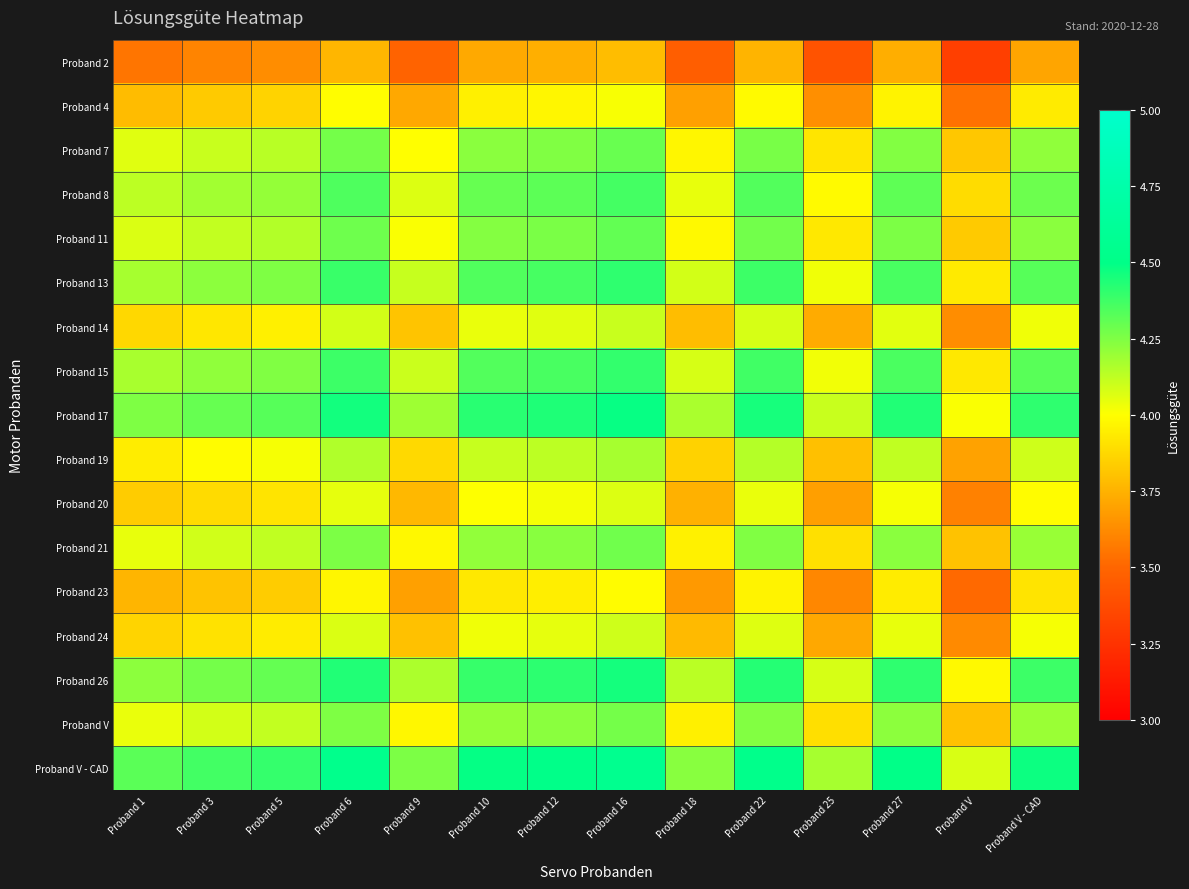

Reading left to right, what are all the values shown in this chart?

Proband 2: Proband 1=3.6	Proband 3=3.6	Proband 5=3.6	Proband 6=3.8	Proband 9=3.5	Proband 10=3.7	Proband 12=3.7	Proband 16=3.8	Proband 18=3.5	Proband 22=3.8	Proband 25=3.4	Proband 27=3.7	Proband V=3.3	Proband V - CAD=3.7
Proband 4: Proband 1=3.8	Proband 3=3.8	Proband 5=3.9	Proband 6=4.0	Proband 9=3.7	Proband 10=4.0	Proband 12=4.0	Proband 16=4.0	Proband 18=3.7	Proband 22=4.0	Proband 25=3.6	Proband 27=4.0	Proband V=3.5	Proband V - CAD=3.9
Proband 7: Proband 1=4.1	Proband 3=4.1	Proband 5=4.1	Proband 6=4.3	Proband 9=4.0	Proband 10=4.2	Proband 12=4.2	Proband 16=4.3	Proband 18=4.0	Proband 22=4.3	Proband 25=3.9	Proband 27=4.2	Proband V=3.8	Proband V - CAD=4.2
Proband 8: Proband 1=4.1	Proband 3=4.2	Proband 5=4.2	Proband 6=4.3	Proband 9=4.1	Proband 10=4.3	Proband 12=4.3	Proband 16=4.4	Proband 18=4.0	Proband 22=4.3	Proband 25=4.0	Proband 27=4.3	Proband V=3.9	Proband V - CAD=4.3
Proband 11: Proband 1=4.1	Proband 3=4.1	Proband 5=4.1	Proband 6=4.3	Proband 9=4.0	Proband 10=4.2	Proband 12=4.3	Proband 16=4.3	Proband 18=4.0	Proband 22=4.3	Proband 25=3.9	Proband 27=4.3	Proband V=3.8	Proband V - CAD=4.2
Proband 13: Proband 1=4.2	Proband 3=4.2	Proband 5=4.3	Proband 6=4.4	Proband 9=4.1	Proband 10=4.3	Proband 12=4.4	Proband 16=4.4	Proband 18=4.1	Proband 22=4.4	Proband 25=4.0	Proband 27=4.4	Proband V=3.9	Proband V - CAD=4.3
Proband 14: Proband 1=3.9	Proband 3=3.9	Proband 5=4.0	Proband 6=4.1	Proband 9=3.8	Proband 10=4.0	Proband 12=4.1	Proband 16=4.1	Proband 18=3.8	Proband 22=4.1	Proband 25=3.7	Proband 27=4.1	Proband V=3.6	Proband V - CAD=4.0
Proband 15: Proband 1=4.2	Proband 3=4.2	Proband 5=4.2	Proband 6=4.4	Proband 9=4.1	Proband 10=4.3	Proband 12=4.4	Proband 16=4.4	Proband 18=4.1	Proband 22=4.4	Proband 25=4.0	Proband 27=4.4	Proband V=3.9	Proband V - CAD=4.3
Proband 17: Proband 1=4.3	Proband 3=4.3	Proband 5=4.3	Proband 6=4.5	Proband 9=4.2	Proband 10=4.4	Proband 12=4.4	Proband 16=4.5	Proband 18=4.2	Proband 22=4.5	Proband 25=4.1	Proband 27=4.4	Proband V=4.0	Proband V - CAD=4.4
Proband 19: Proband 1=3.9	Proband 3=4.0	Proband 5=4.0	Proband 6=4.2	Proband 9=3.9	Proband 10=4.1	Proband 12=4.1	Proband 16=4.2	Proband 18=3.9	Proband 22=4.1	Proband 25=3.8	Proband 27=4.1	Proband V=3.7	Proband V - CAD=4.1
Proband 20: Proband 1=3.8	Proband 3=3.9	Proband 5=3.9	Proband 6=4.0	Proband 9=3.8	Proband 10=4.0	Proband 12=4.0	Proband 16=4.1	Proband 18=3.7	Proband 22=4.0	Proband 25=3.7	Proband 27=4.0	Proband V=3.6	Proband V - CAD=4.0
Proband 21: Proband 1=4.0	Proband 3=4.1	Proband 5=4.1	Proband 6=4.3	Proband 9=4.0	Proband 10=4.2	Proband 12=4.2	Proband 16=4.3	Proband 18=4.0	Proband 22=4.2	Proband 25=3.9	Proband 27=4.2	Proband V=3.8	Proband V - CAD=4.2
Proband 23: Proband 1=3.8	Proband 3=3.8	Proband 5=3.8	Proband 6=4.0	Proband 9=3.7	Proband 10=3.9	Proband 12=3.9	Proband 16=4.0	Proband 18=3.7	Proband 22=4.0	Proband 25=3.6	Proband 27=3.9	Proband V=3.5	Proband V - CAD=3.9
Proband 24: Proband 1=3.9	Proband 3=3.9	Proband 5=3.9	Proband 6=4.1	Proband 9=3.8	Proband 10=4.0	Proband 12=4.1	Proband 16=4.1	Proband 18=3.8	Proband 22=4.1	Proband 25=3.7	Proband 27=4.0	Proband V=3.6	Proband V - CAD=4.0
Proband 26: Proband 1=4.2	Proband 3=4.3	Proband 5=4.3	Proband 6=4.4	Proband 9=4.2	Proband 10=4.4	Proband 12=4.4	Proband 16=4.5	Proband 18=4.1	Proband 22=4.4	Proband 25=4.1	Proband 27=4.4	Proband V=4.0	Proband V - CAD=4.4
Proband V: Proband 1=4.0	Proband 3=4.1	Proband 5=4.1	Proband 6=4.3	Proband 9=4.0	Proband 10=4.2	Proband 12=4.2	Proband 16=4.3	Proband 18=4.0	Proband 22=4.2	Proband 25=3.9	Proband 27=4.2	Proband V=3.8	Proband V - CAD=4.2
Proband V - CAD: Proband 1=4.3	Proband 3=4.4	Proband 5=4.4	Proband 6=4.5	Proband 9=4.3	Proband 10=4.5	Proband 12=4.5	Proband 16=4.6	Proband 18=4.2	Proband 22=4.5	Proband 25=4.2	Proband 27=4.5	Proband V=4.1	Proband V - CAD=4.5